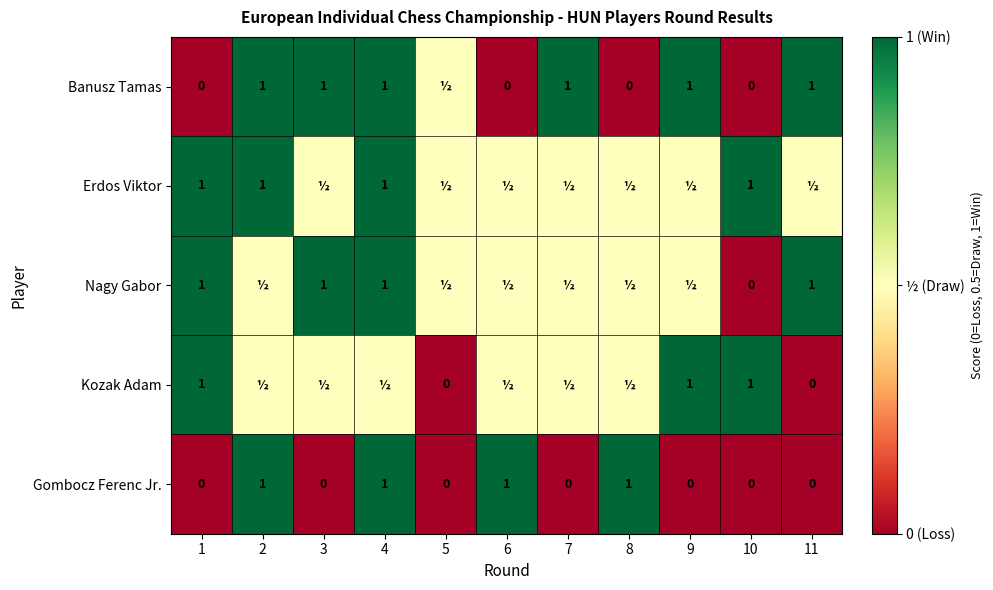

True or false: Banusz Tamas has a value of 1.0 at 4.

True